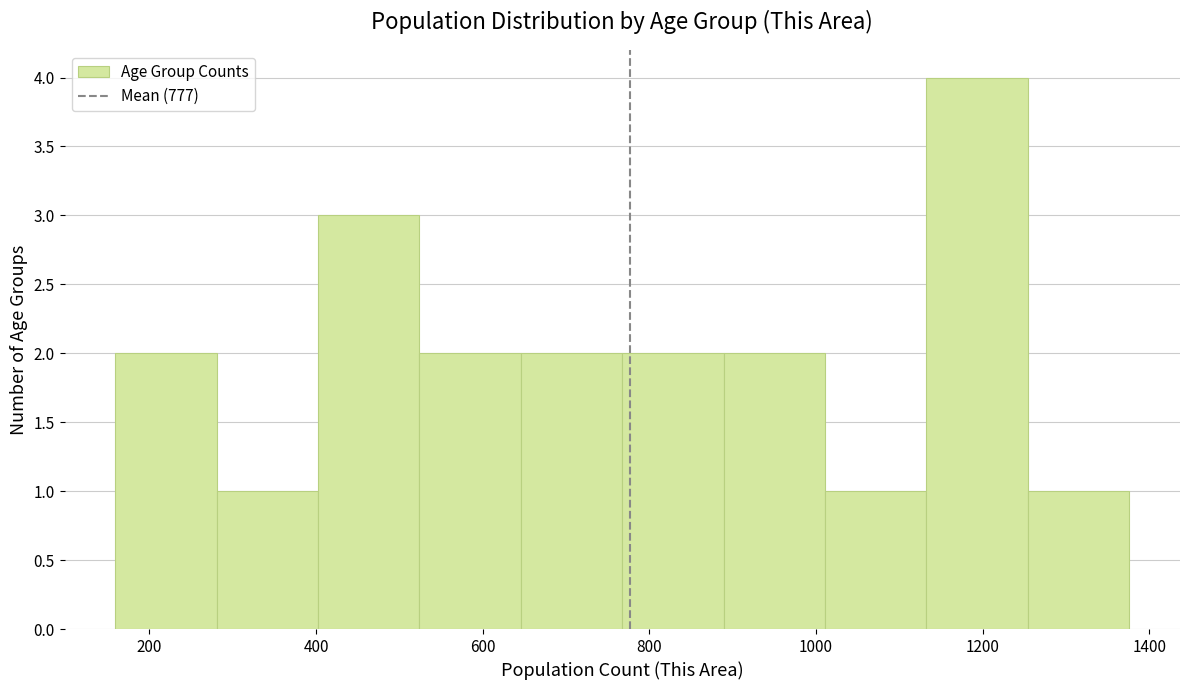

Reading left to right, list every bar in this chart as the range it spans on the x-axis followed by its height. Neither the bar edges nor the heights are printed on the chart, so give them approximately, as read against the axes.

160 to 280: 2
280 to 400: 1
400 to 520: 3
520 to 640: 2
640 to 760: 2
760 to 880: 2
880 to 1020: 2
1020 to 1140: 1
1140 to 1260: 4
1260 to 1380: 1